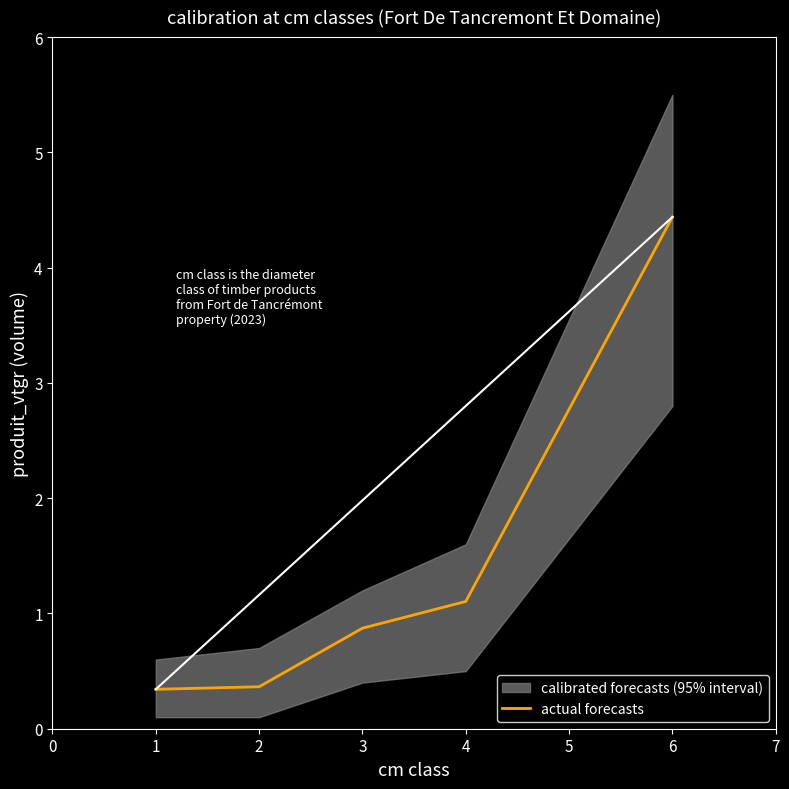

What is the lowest value of the actual forecasts series?

0.3